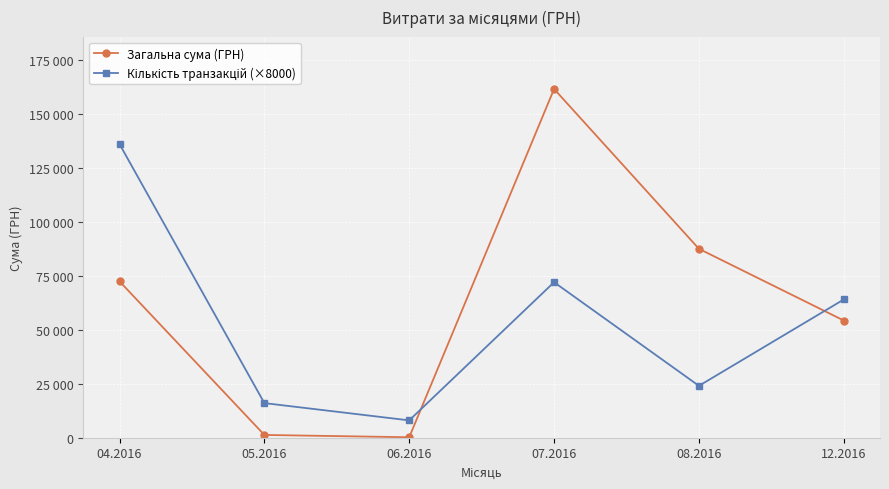

Which series ends up on top after the final intersection of Кількість транзакцій (×8000) and Загальна сума (ГРН)?

Кількість транзакцій (×8000)